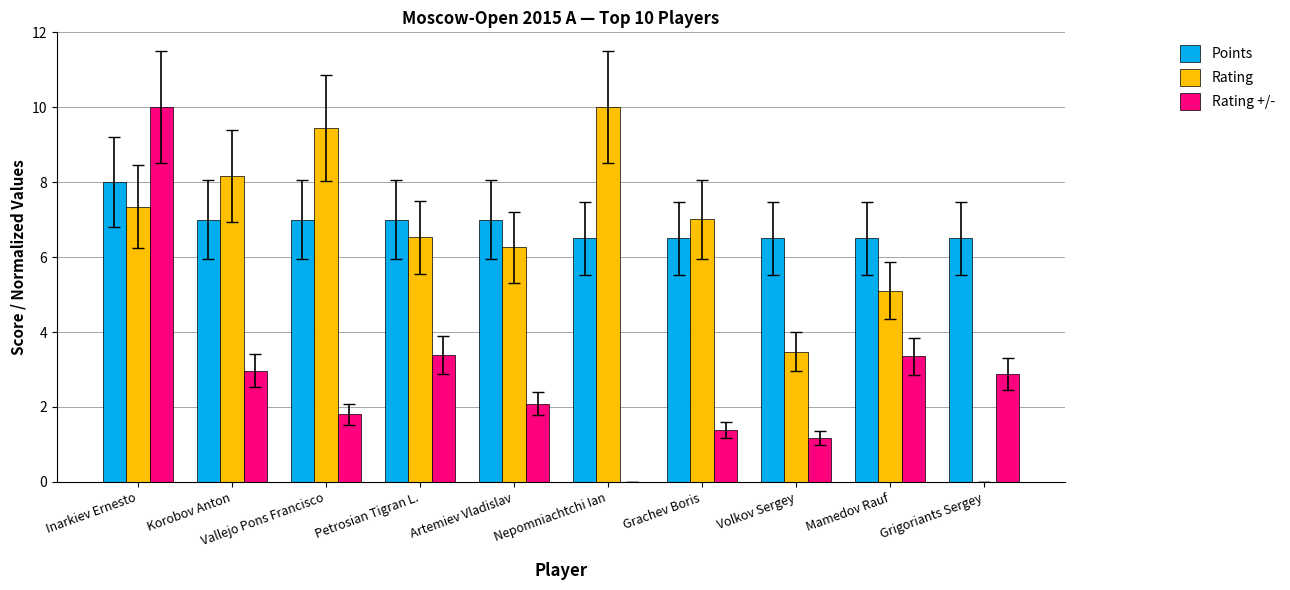

What value does the Points series have at Petrosian Tigran L.?

7.0